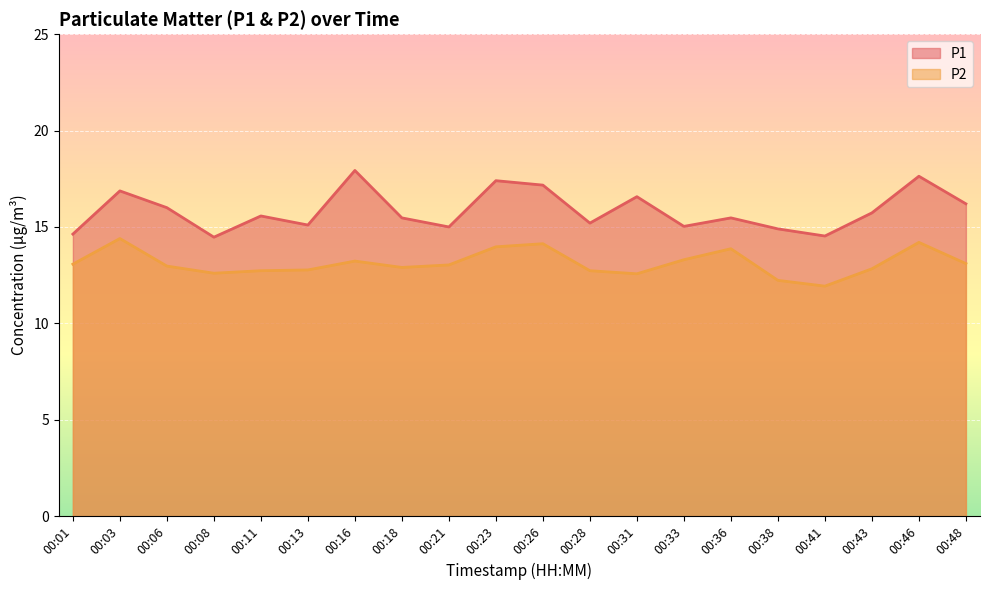

True or false: P1 and P2 cross at least once.

False